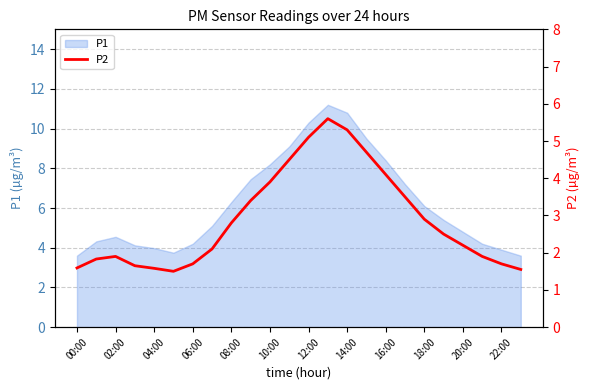

What is the maximum value for P1?

11.2